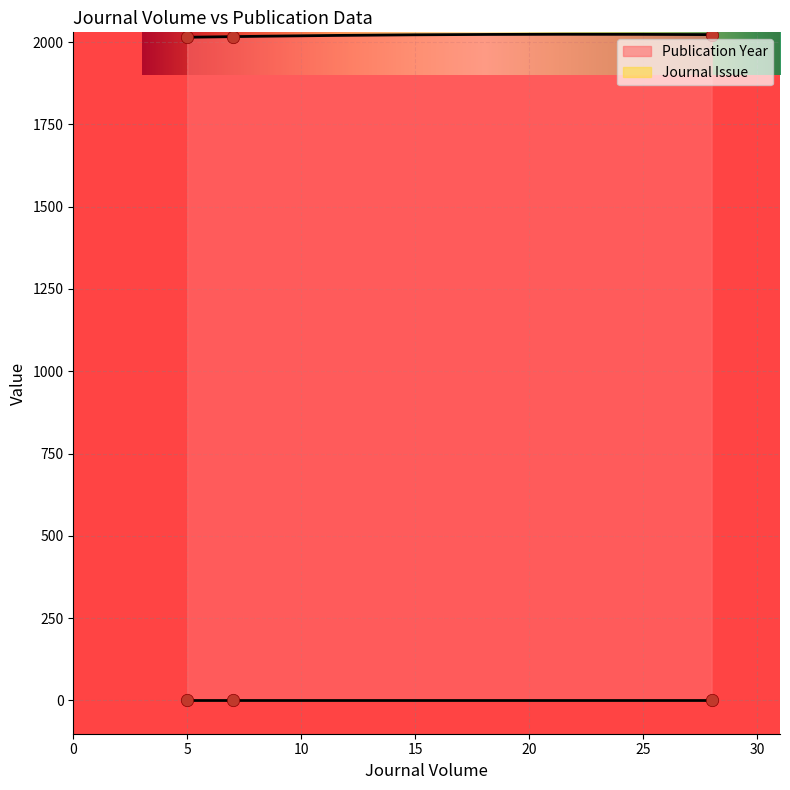

At which category is the sum across all series the highest?

28